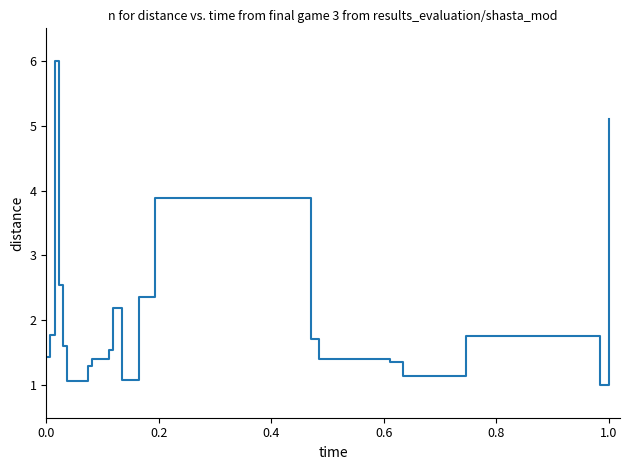

What is the average value?

2.1